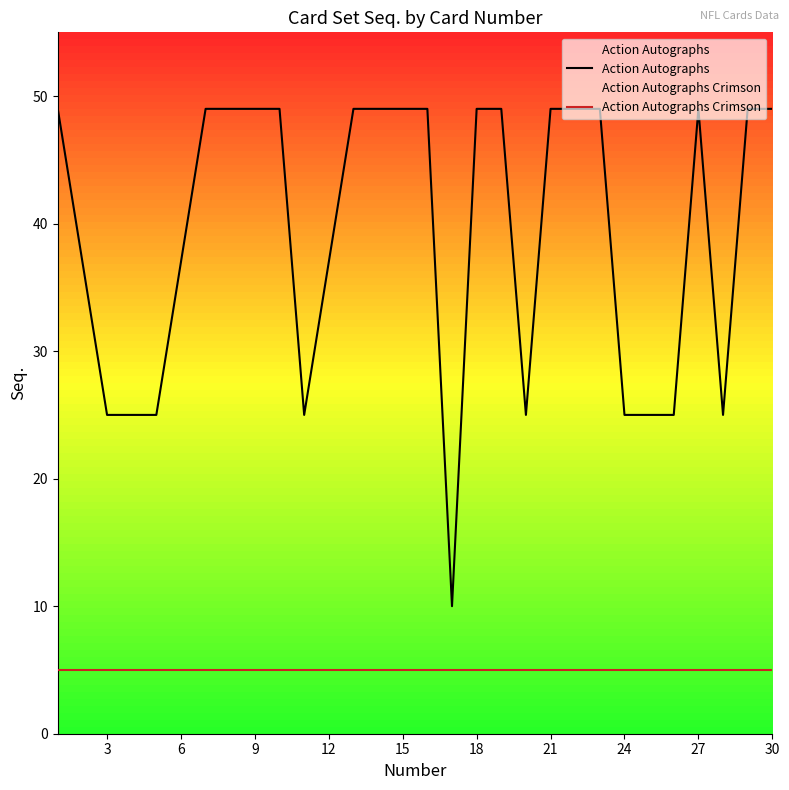

The Action Autographs series shows 34 at 30. True or false?

False